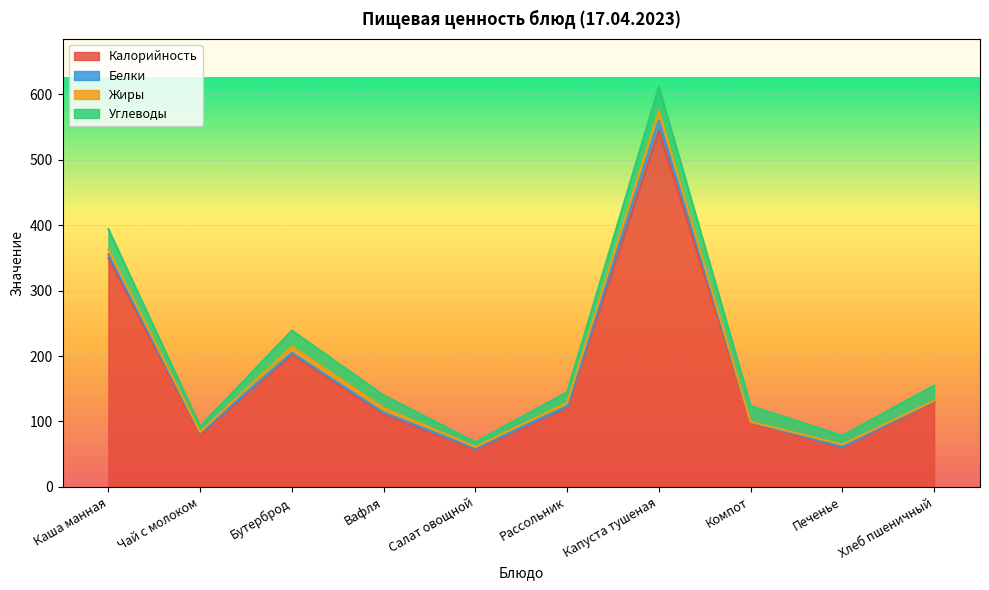

Is the value of Углеводы at Капуста тушеная greater than the value of Жиры at Капуста тушеная?

Yes